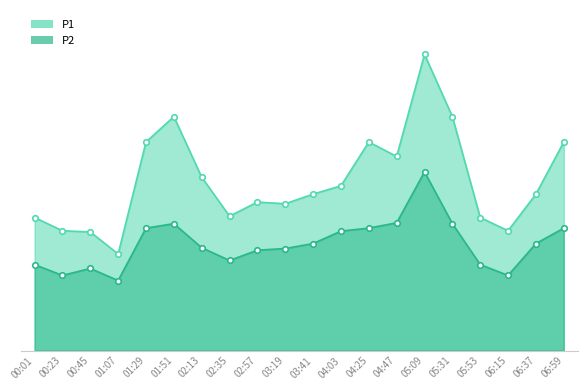

True or false: P1 has a value of 26.7 at 05:09.

False